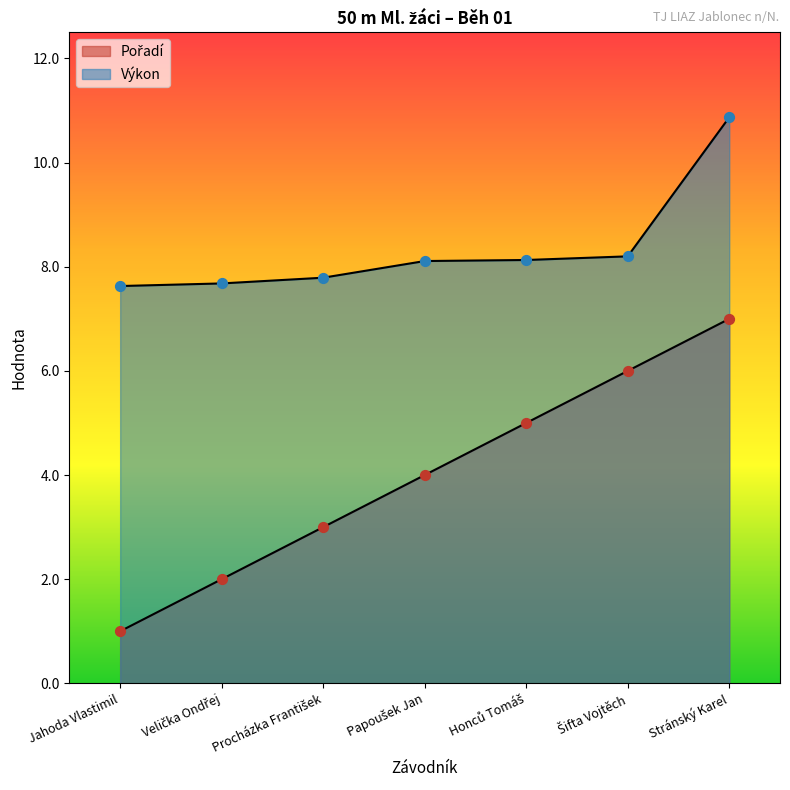

What is the total value across all series at Honců Tomáš?

13.1